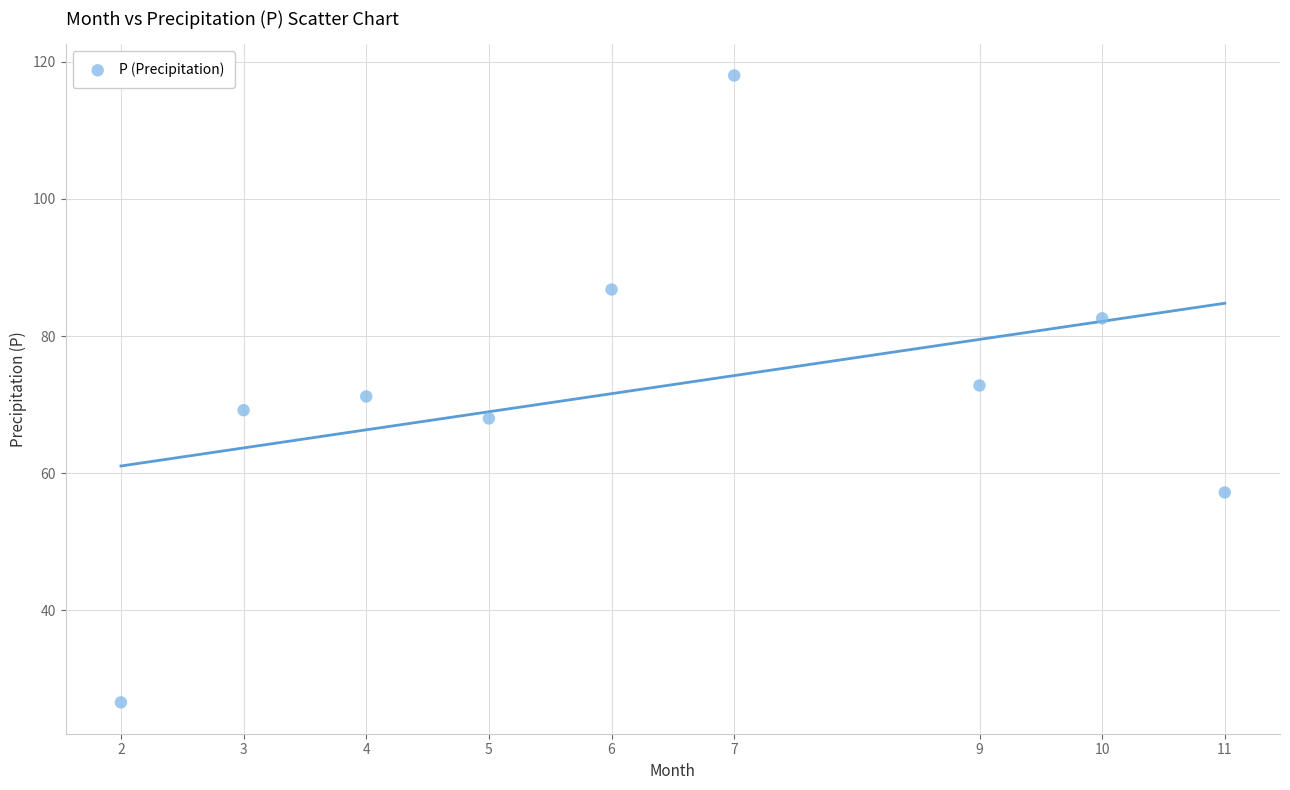

What is the range of Y values (max minus min)?

91.4